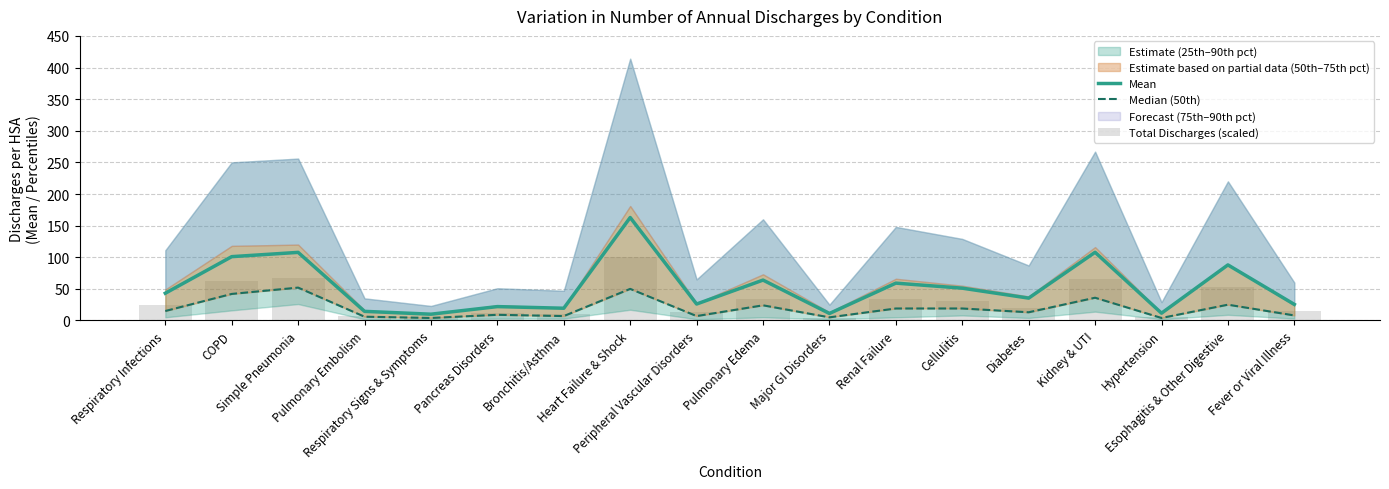

Is the value of Total Discharges (scaled) at Bronchitis/Asthma greater than the value of Median (50th) at Respiratory Signs & Symptoms?

Yes